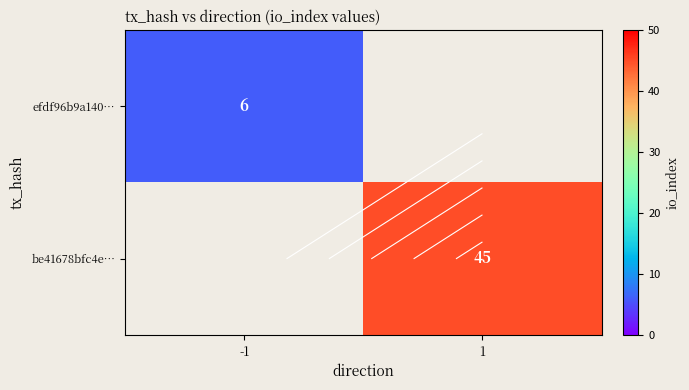

At which label does efdf96b9a140… reach its minimum?

-1